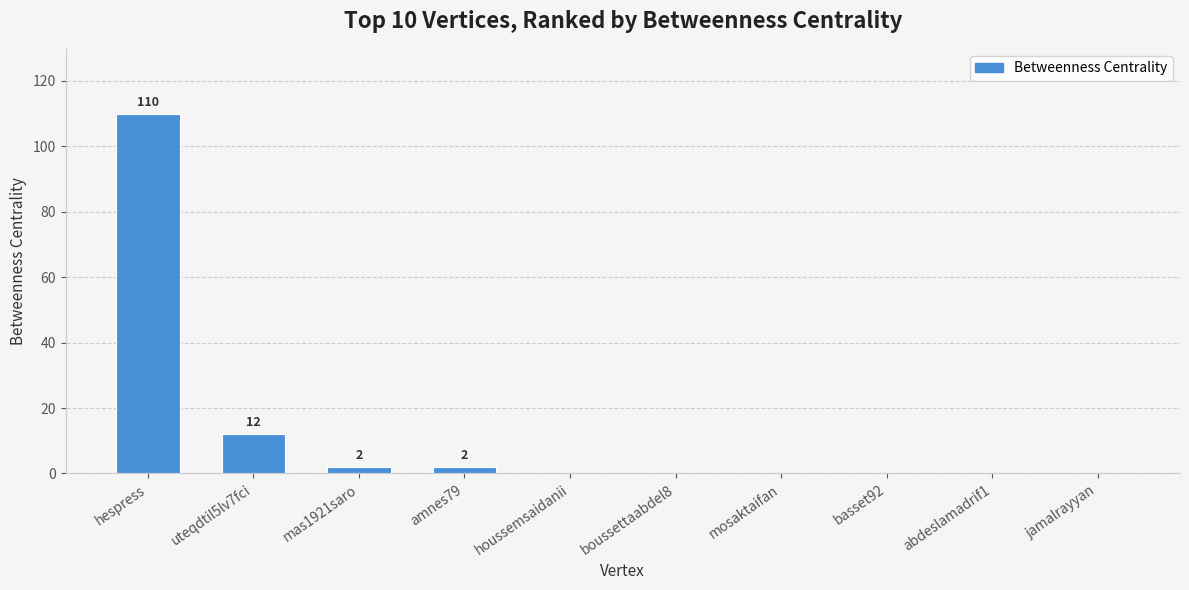

What is the maximum value shown in the chart?

110